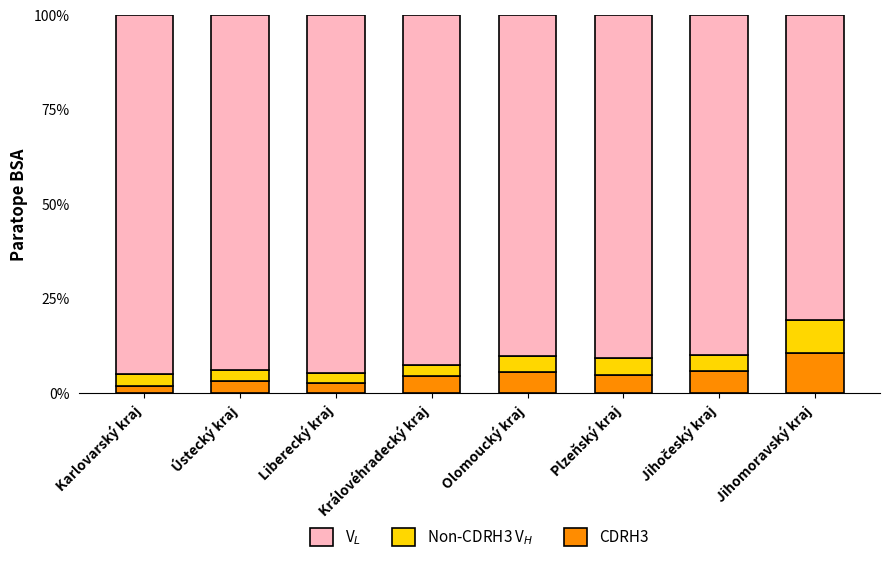

At which label does CDRH3 reach its peak?

Jihomoravský kraj